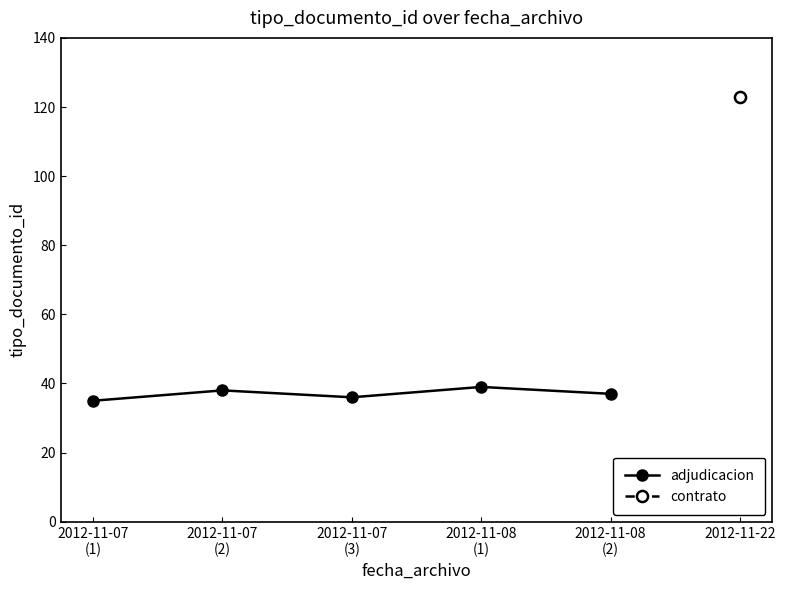

Does the chart display data point markers on the line(s)?

Yes